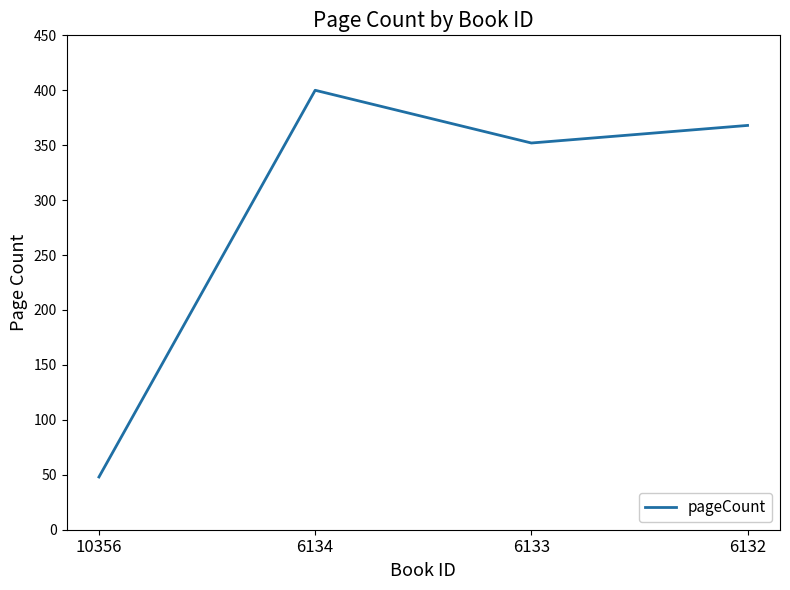

At which category does the data reach its first local peak?

6134